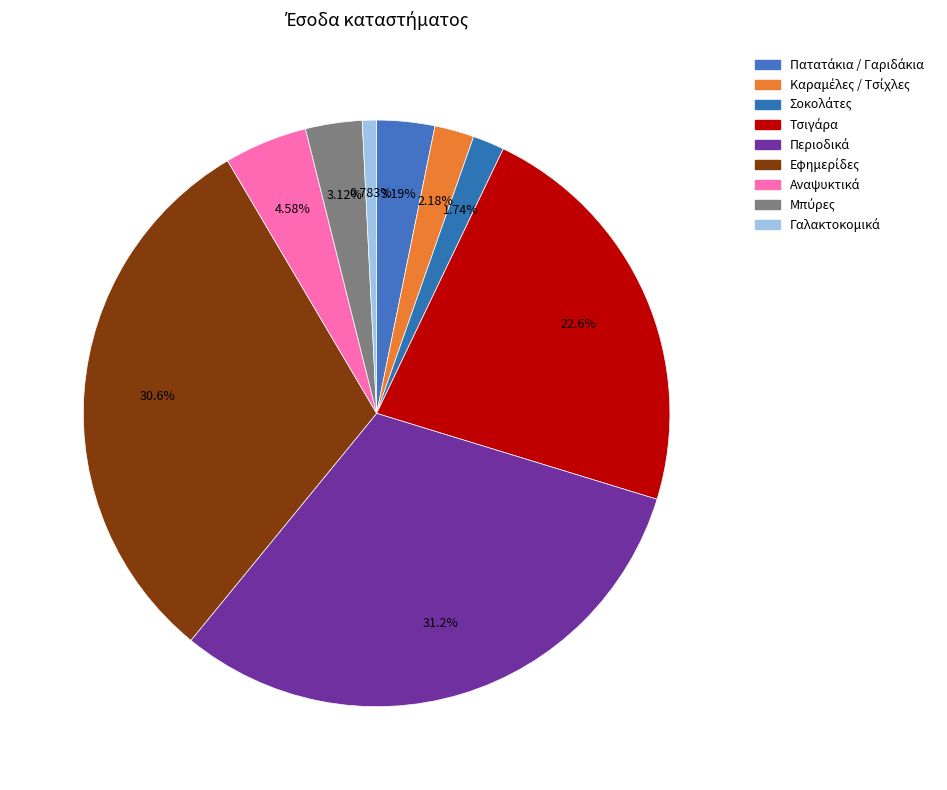

Do Τσιγάρα and Περιοδικά together represent more than half of the pie?

Yes